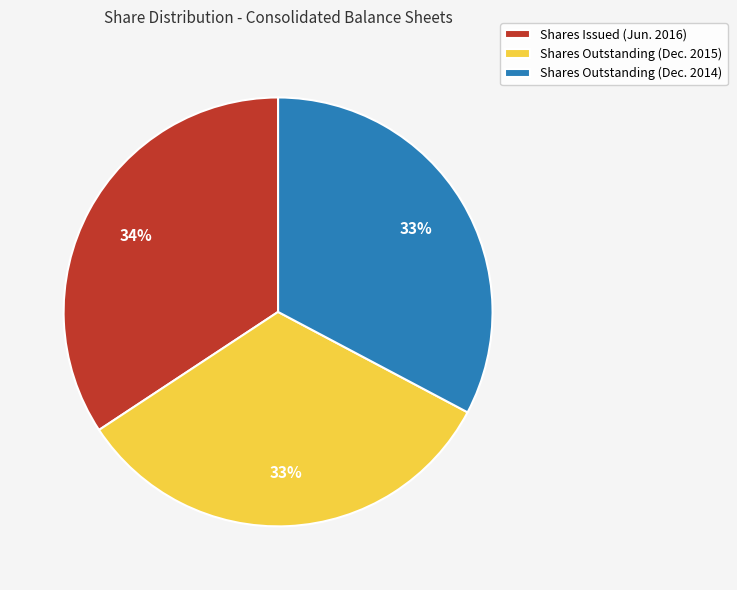

Which category has the biggest portion of the pie?

Shares Issued (Jun. 2016)